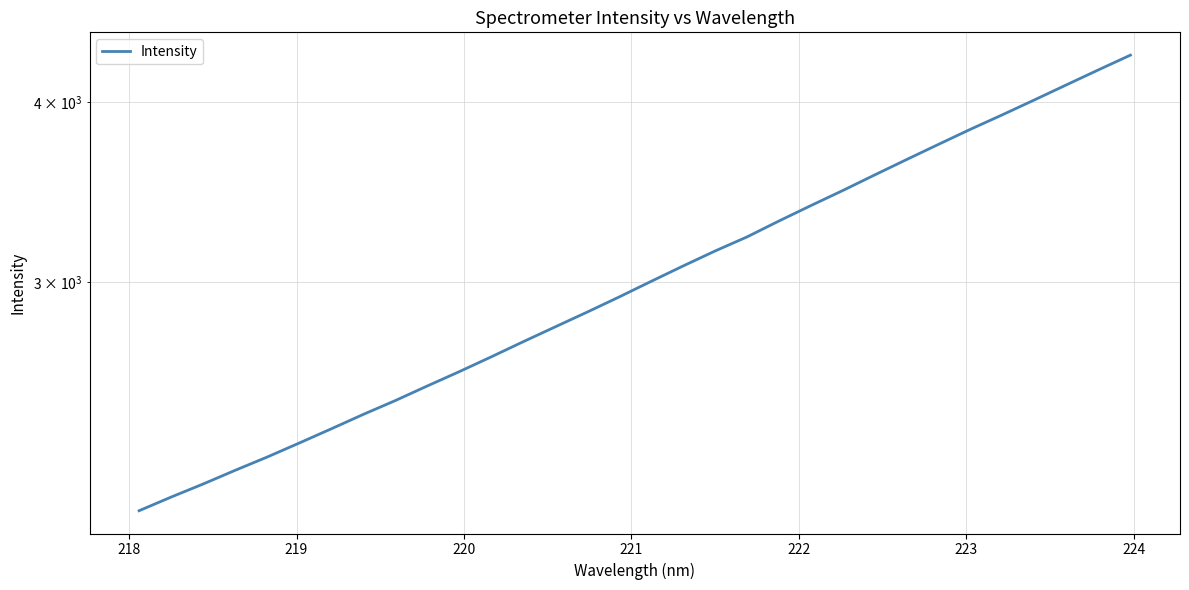

What is the smallest value displayed?

2084.5